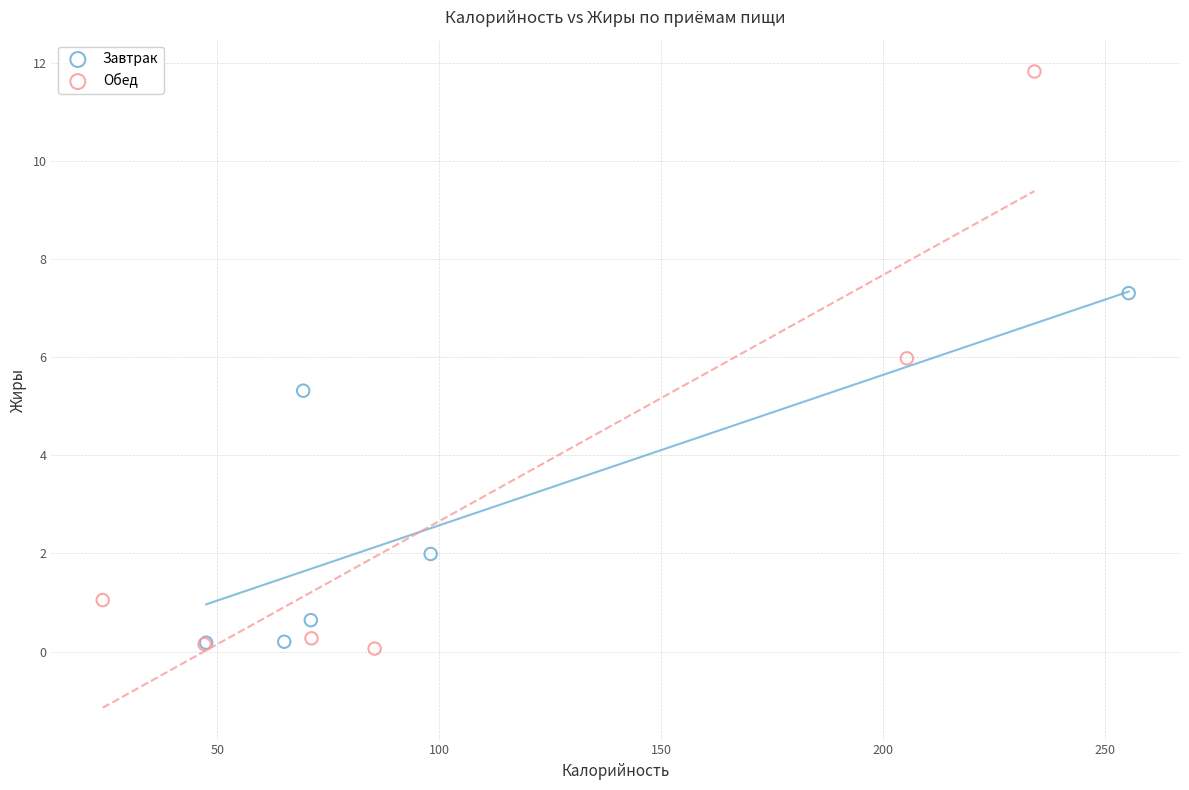

Which series has the largest Y range (max minus min)?

Обед